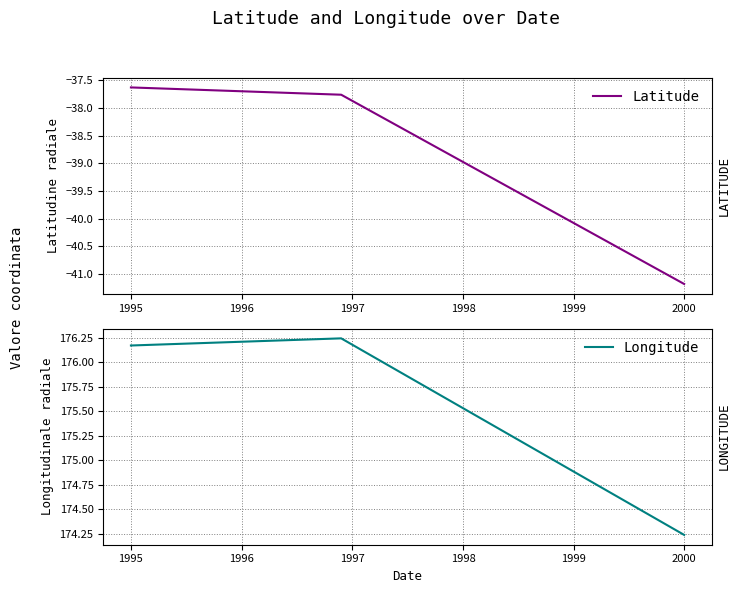

At which label does Latitude reach its peak?

1995